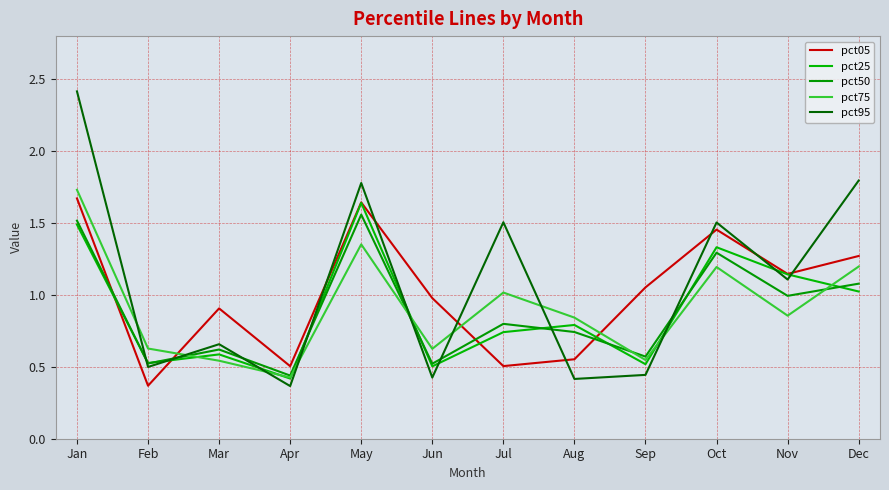

Where is pct95 nearest to the value 1?

Nov